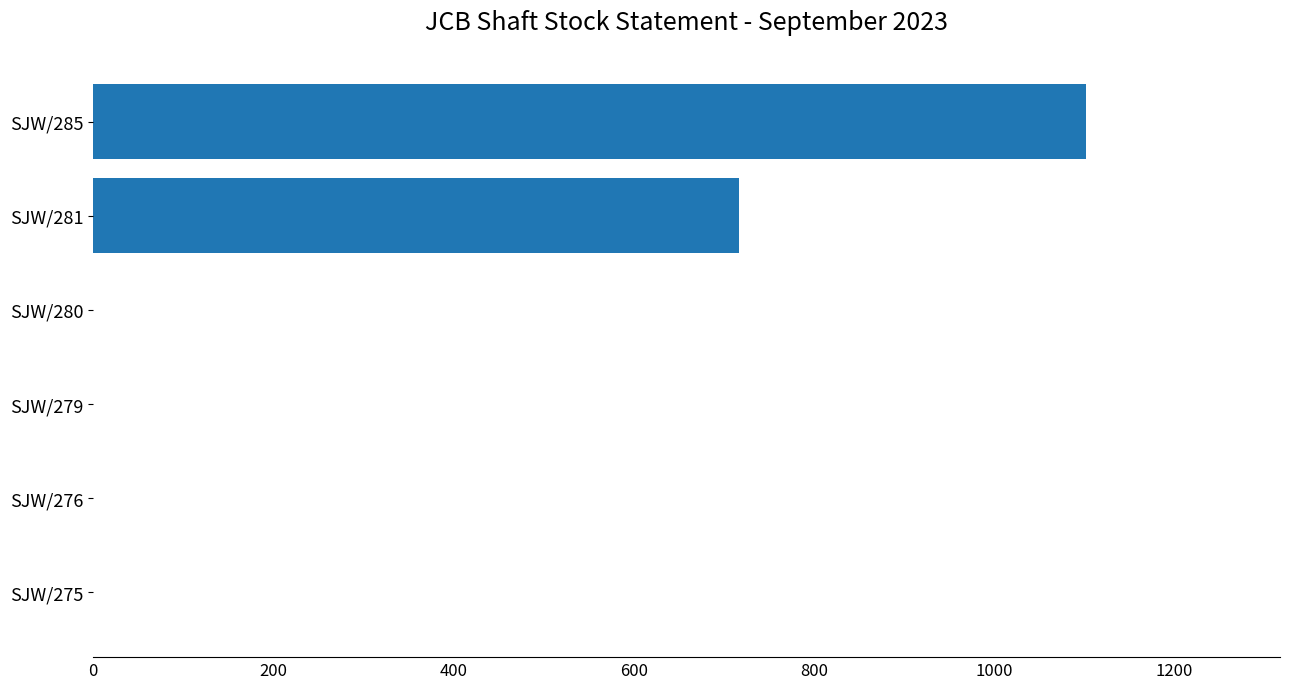

What is the greatest value displayed?

1102